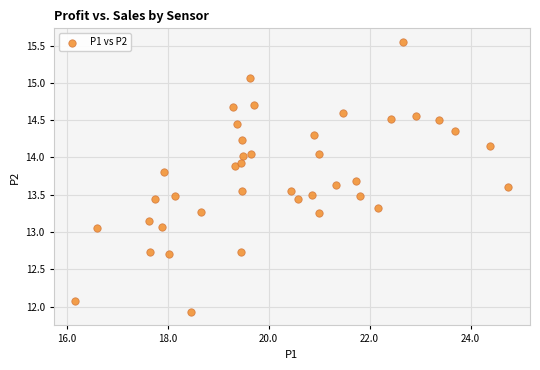

What is the range of Y values (max minus min)?

3.6